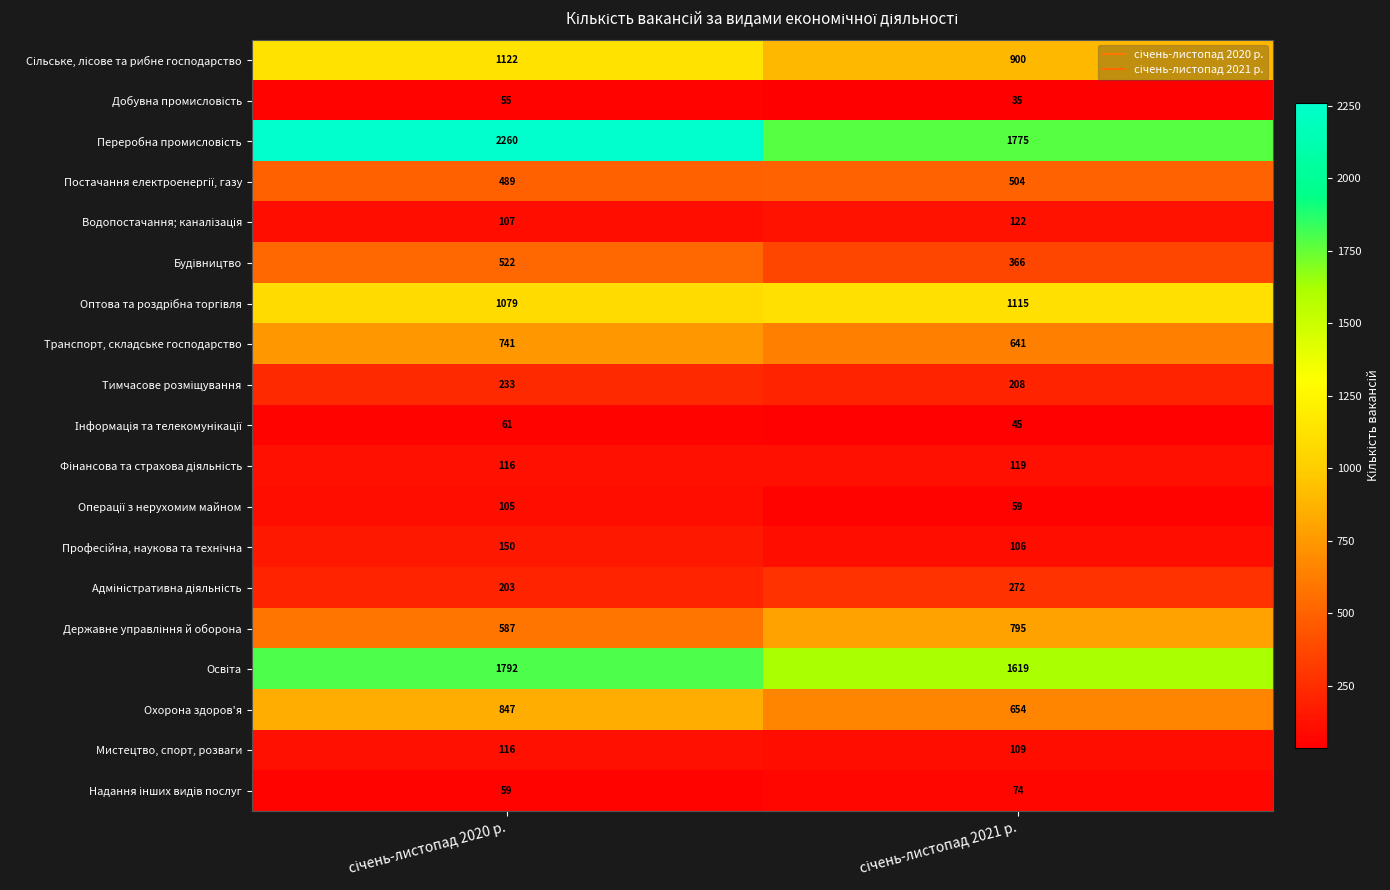

What is the greatest value displayed?

2260